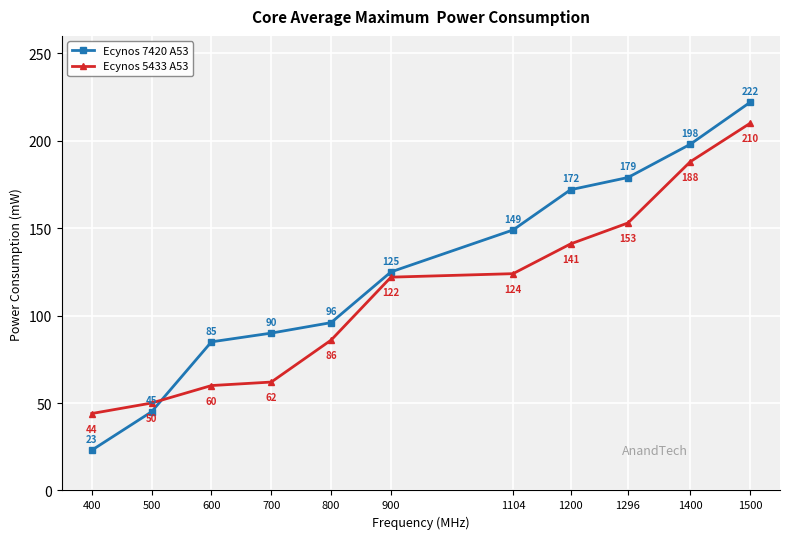

How many times do Ecynos 5433 A53 and Ecynos 7420 A53 cross each other?

1